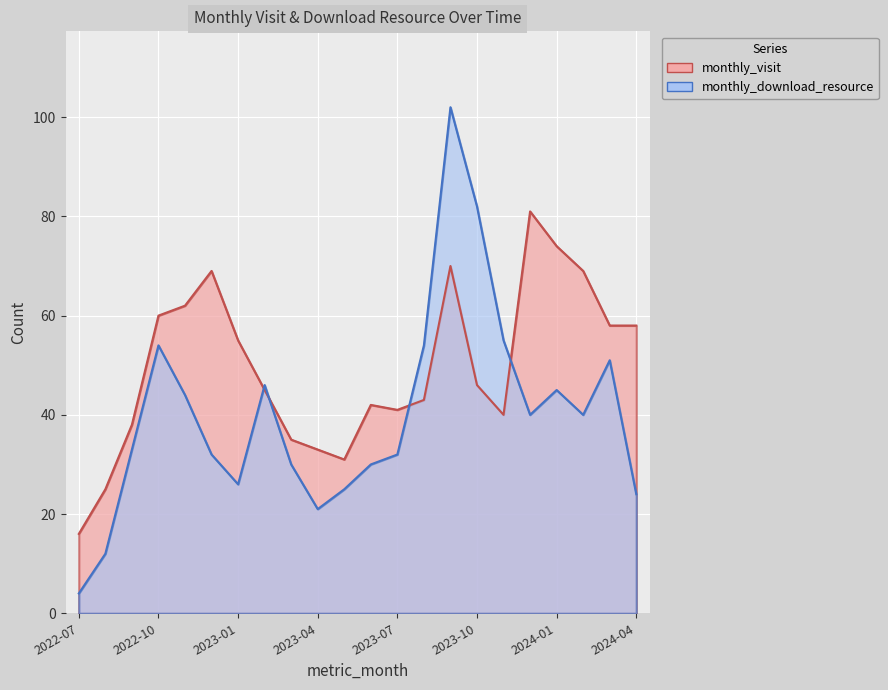

At which category is the sum across all series the highest?

2023-09